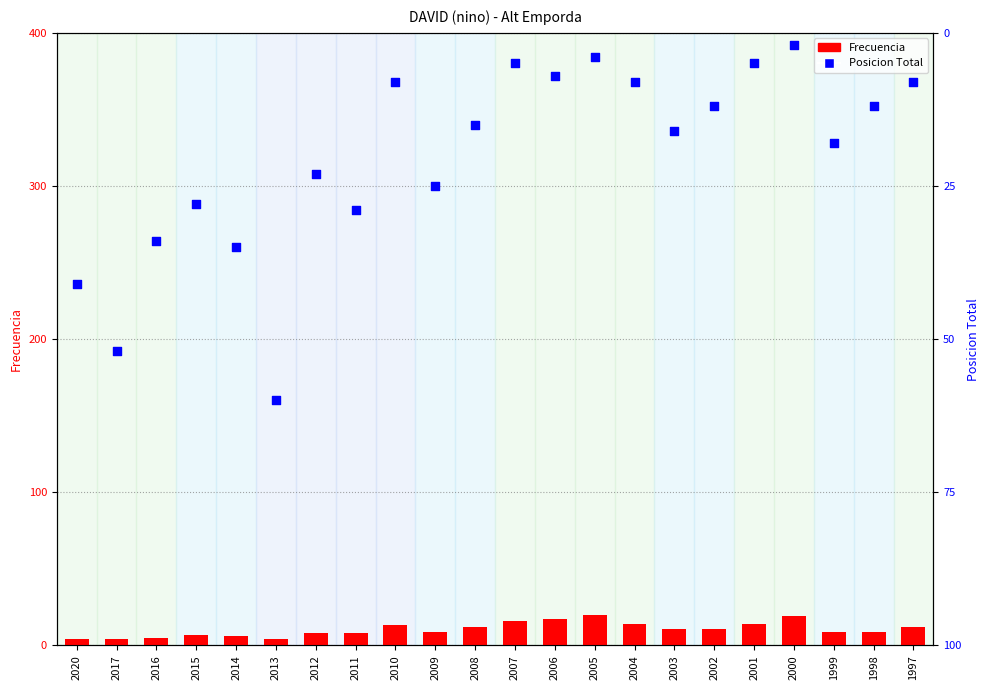

Is the value of Posicion Total at 2008 greater than the value of Frecuencia at 2004?

Yes